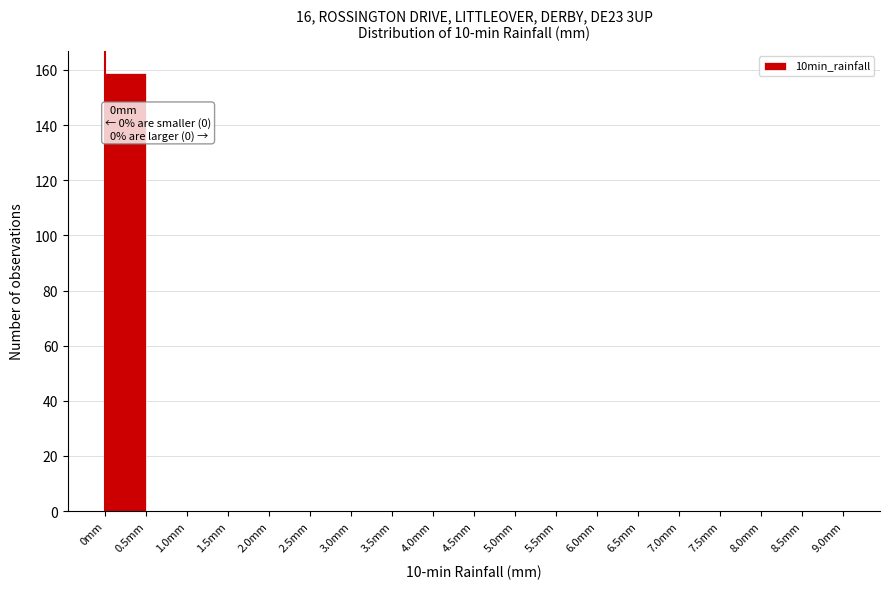

Over which range of the x-axis is the bar tallest?

0.0 to 0.5